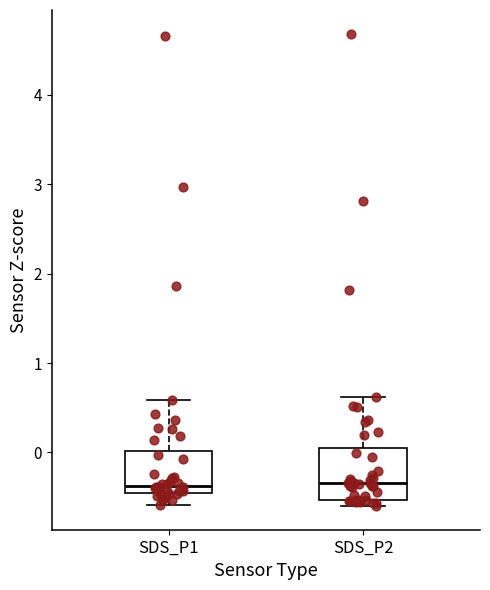

Where is the upper edge of the box for SDS_P1 on the y-axis? The values are not printed on the chart, so give them approximately, as read against the axis.

0.0